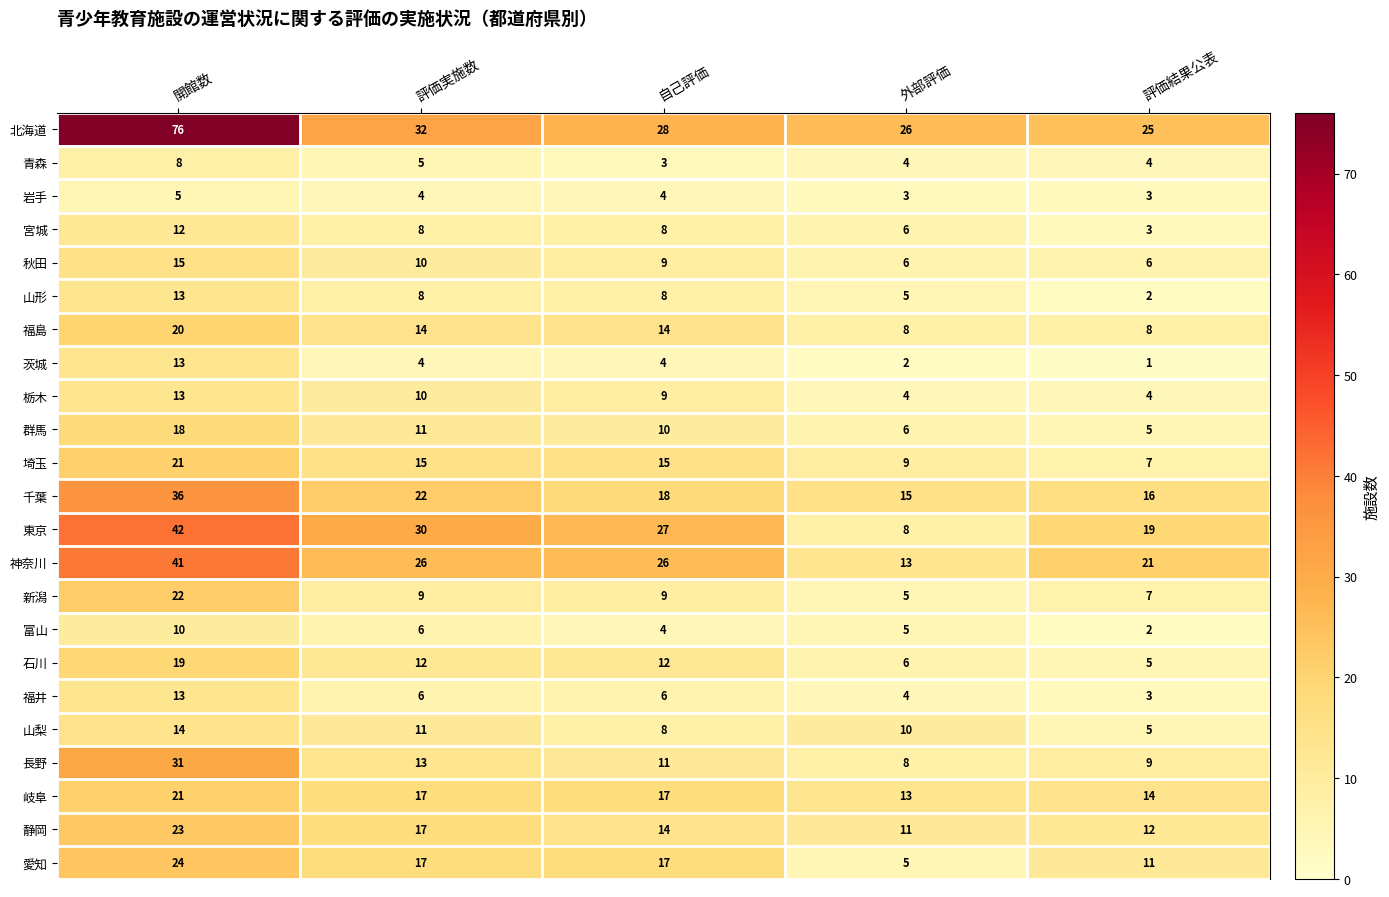

The value of 愛知 at 外部評価 is 7. True or false?

False